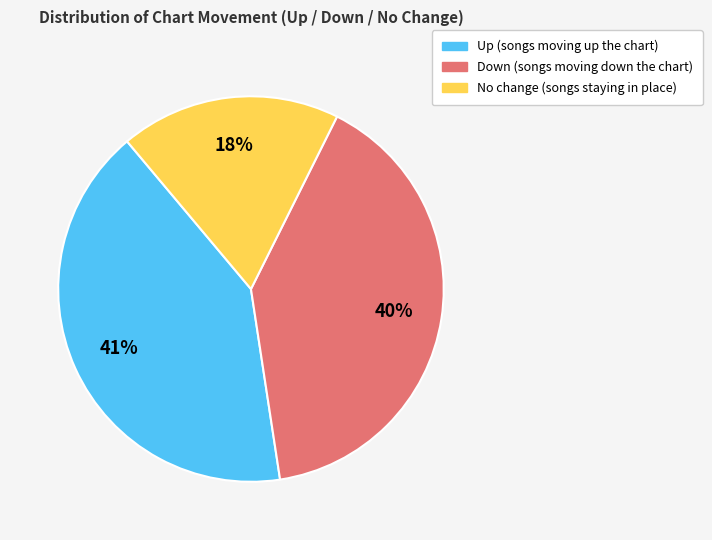

Is there a majority slice in this chart?

No